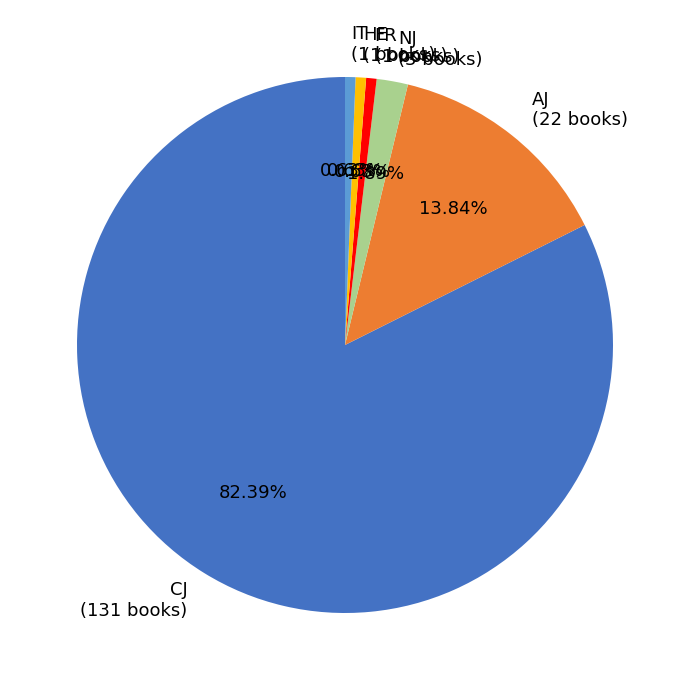

What is the ratio of the value at NJ to the value at HE?

3.0